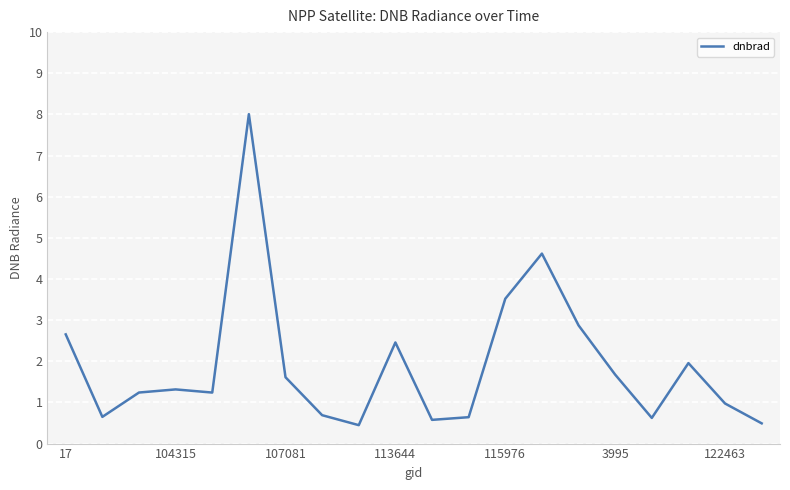

Count the number of categories in the chart.

20